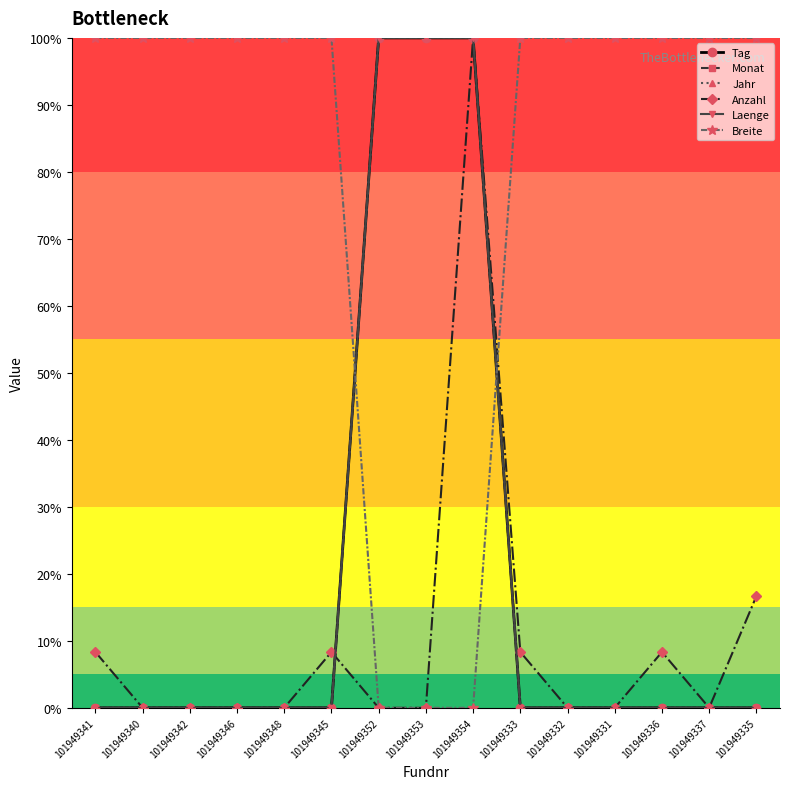

What is the label of the 11th point from the right?

101949348